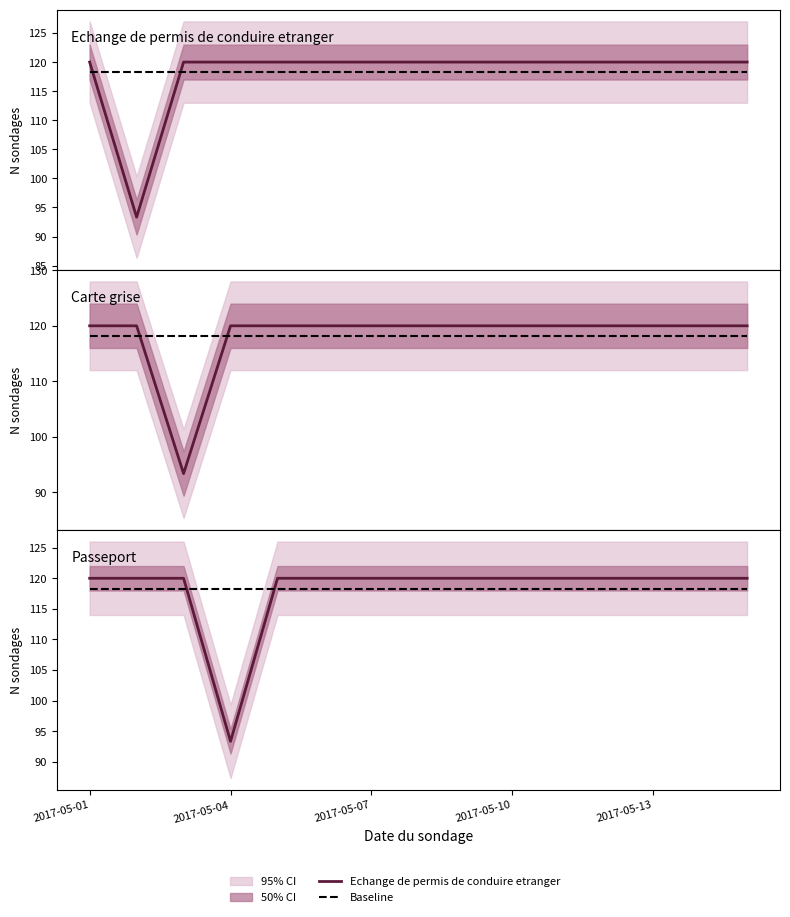

Which series ends up on top after the final intersection of Echange de permis de conduire etranger and Baseline?

Echange de permis de conduire etranger